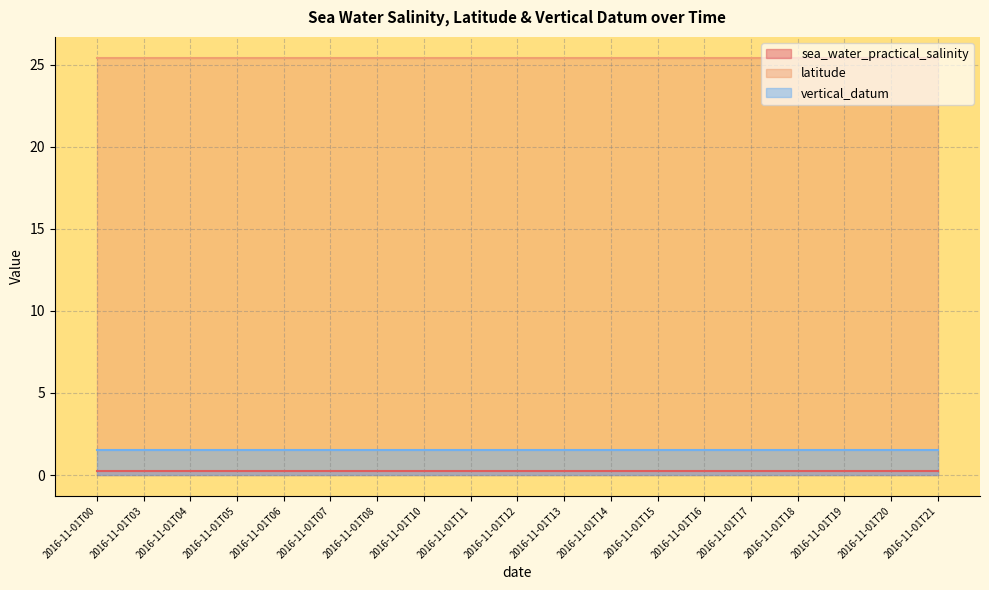

At which category does the chart reach its minimum across all series?

2016-11-01T00